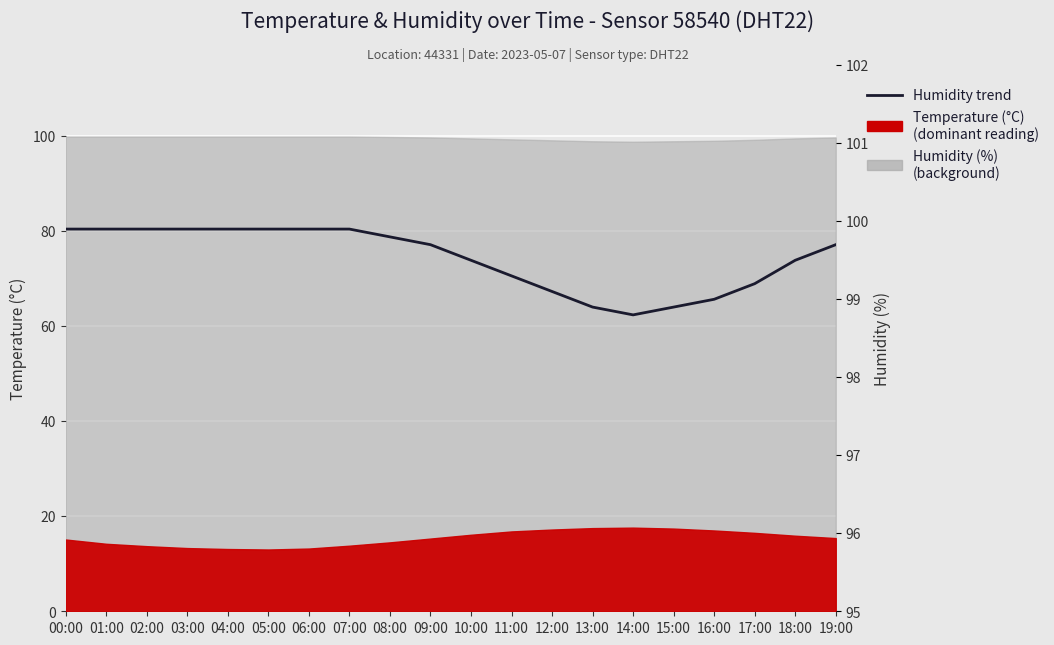

How many values exceed 99?

16